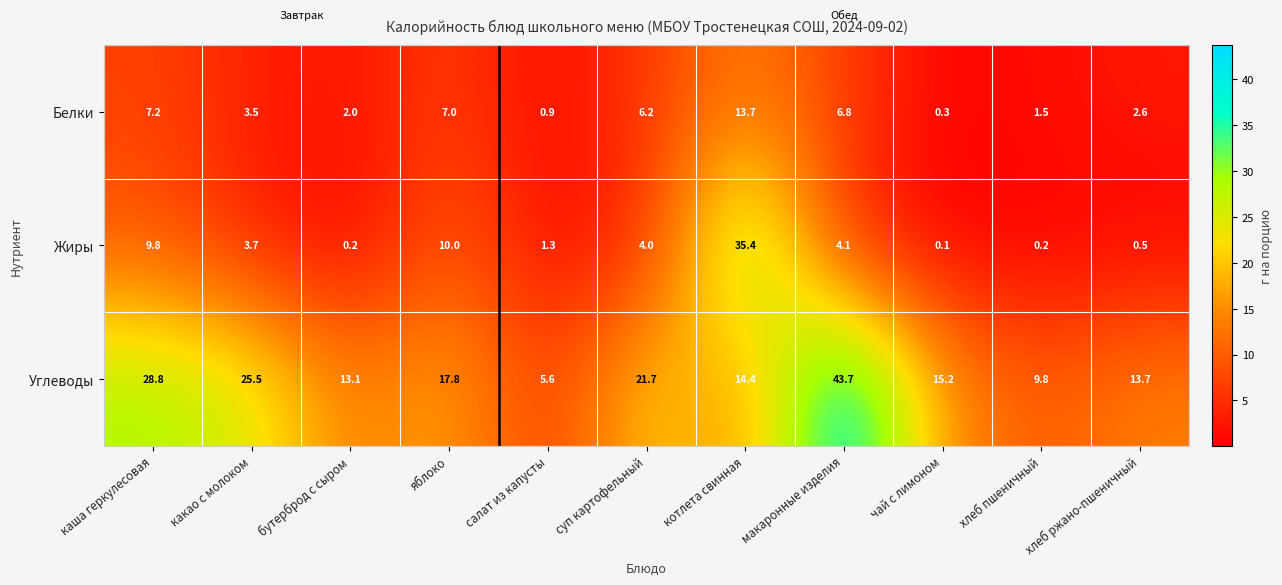

What is the highest value of the Жиры series?

35.4